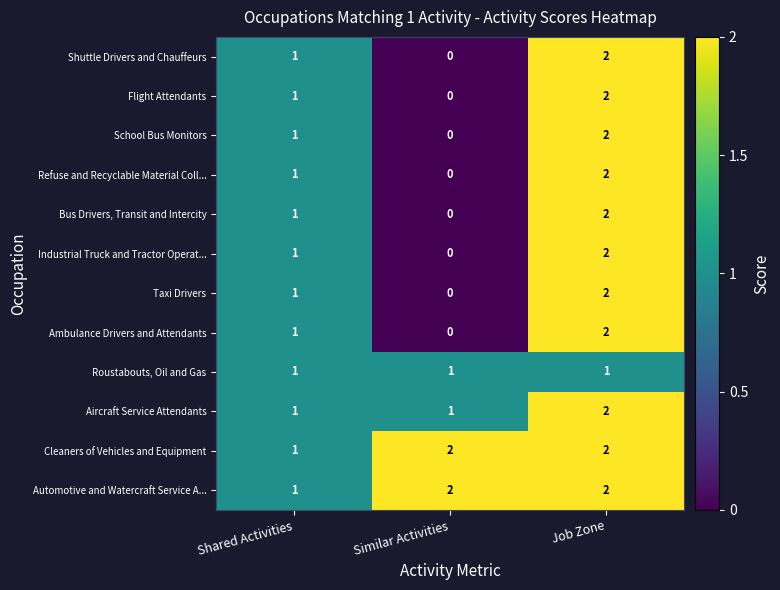

At which category is the sum across all series the highest?

Job Zone